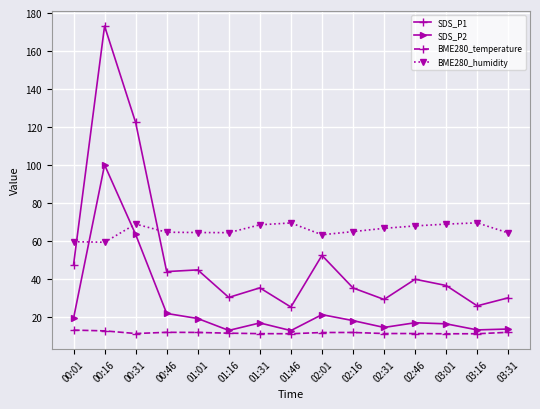

At which category does the chart reach its peak across all series?

00:16